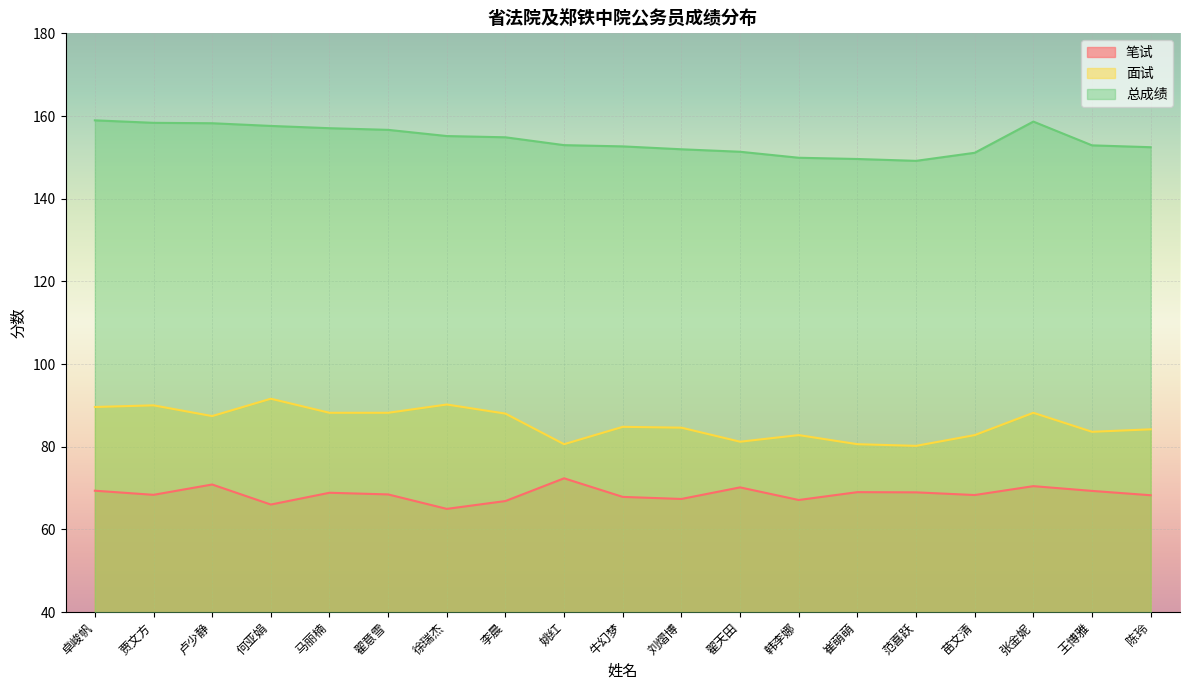

Reading left to right, transcribe all the data shown in this chart.

笔试: 卓峻帆=69.3	贾文方=68.3	卢少静=70.8	何亚娟=66.0	马丽楠=68.8	翟意雪=68.5	徐瑞杰=65.0	李晨=66.8	姚红=72.3	牛幻梦=67.8	刘熠博=67.3	翟天田=70.2	韩李娜=67.1	崔萌萌=69.0	范喜跃=69.0	苗文清=68.3	张金妮=70.5	王博雅=69.3	陈玲=68.2
面试: 卓峻帆=89.6	贾文方=90.0	卢少静=87.4	何亚娟=91.6	马丽楠=88.2	翟意雪=88.2	徐瑞杰=90.2	李晨=88.0	姚红=80.6	牛幻梦=84.8	刘熠博=84.6	翟天田=81.2	韩李娜=82.8	崔萌萌=80.6	范喜跃=80.2	苗文清=82.8	张金妮=88.2	王博雅=83.6	陈玲=84.2
总成绩: 卓峻帆=158.9	贾文方=158.3	卢少静=158.2	何亚娟=157.6	马丽楠=157.1	翟意雪=156.7	徐瑞杰=155.2	李晨=154.8	姚红=152.9	牛幻梦=152.7	刘熠博=151.9	翟天田=151.3	韩李娜=149.9	崔萌萌=149.6	范喜跃=149.2	苗文清=151.1	张金妮=158.7	王博雅=152.9	陈玲=152.4